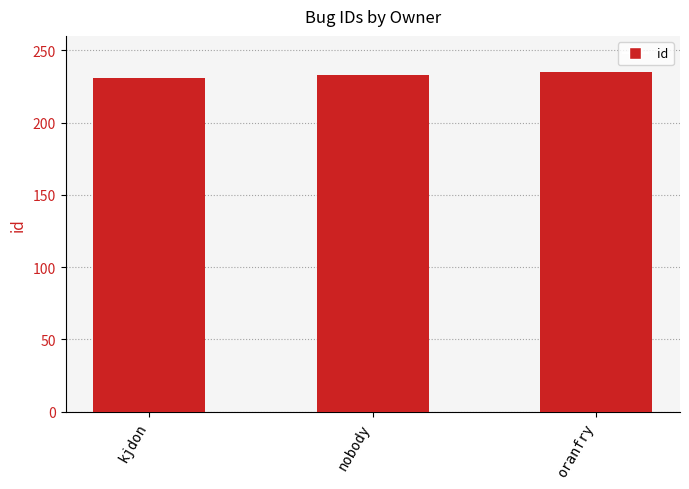

Reading left to right, what are all the values shown in this chart?

kjdon=231	nobody=233	oranfry=235